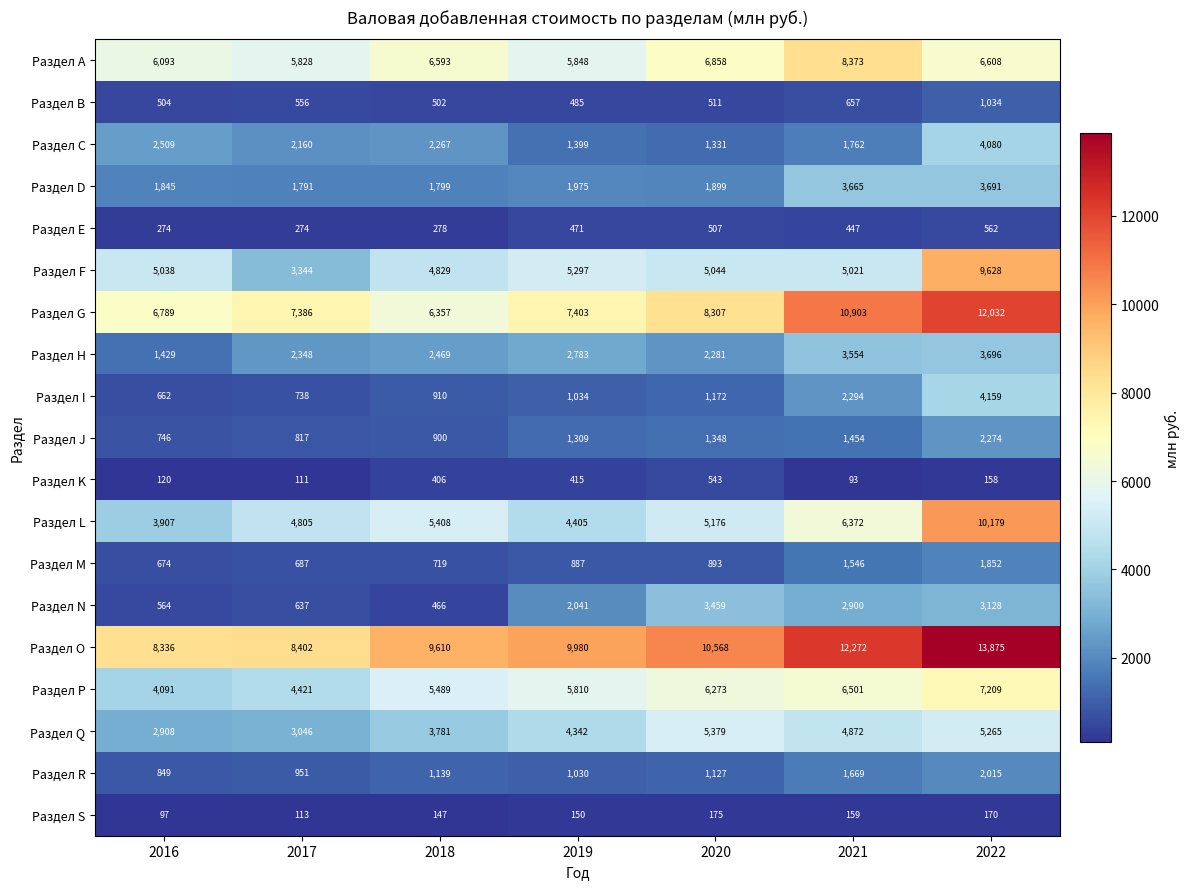

What is the spread (max minus min) of values at 2019?

9830